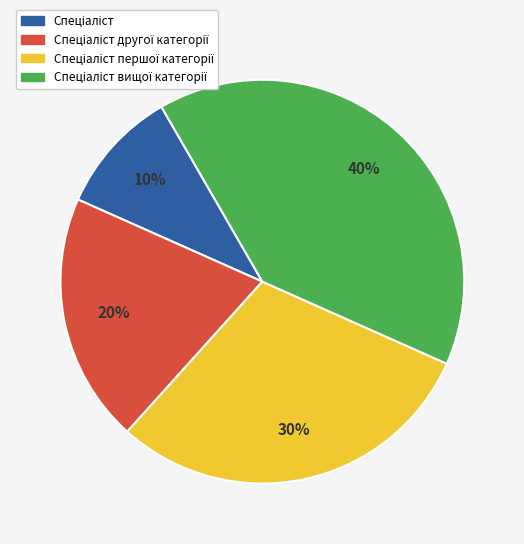

To the nearest percent, what is the average slice percentage?

25%